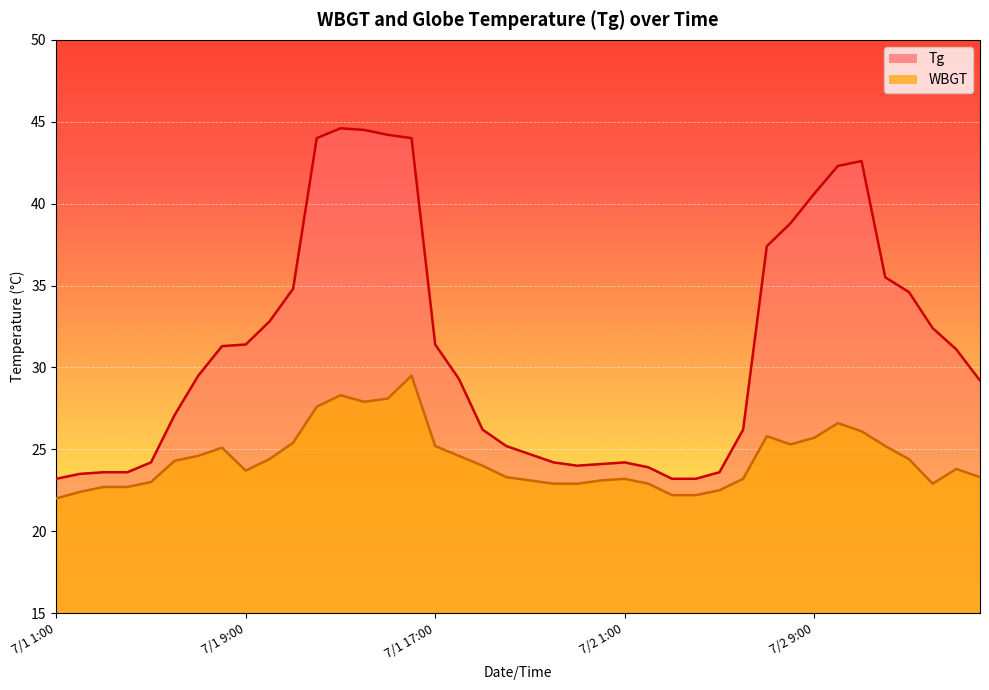

What value does the Tg series have at 7/1 6:00?

27.1